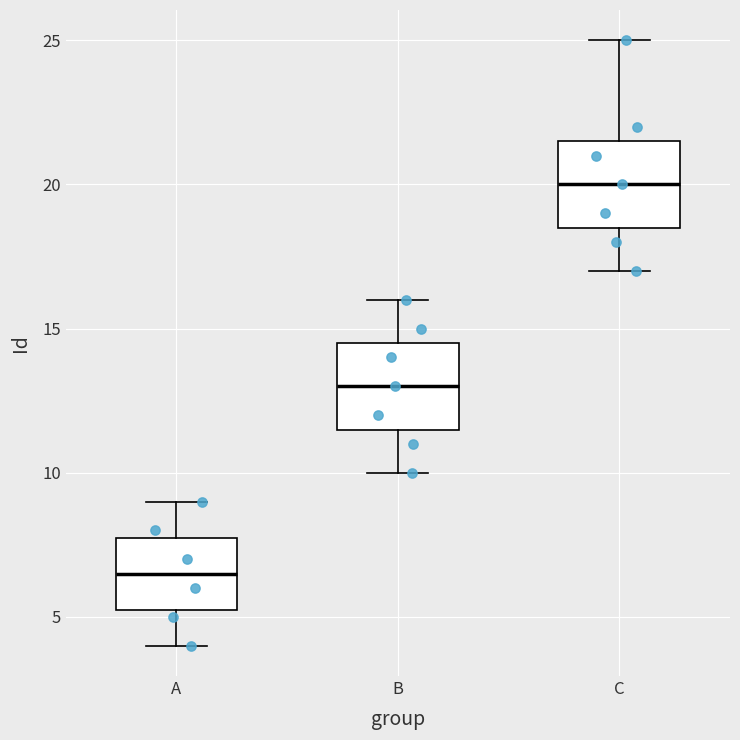

Where does the median line of the box for B sit on the y-axis? The values are not printed on the chart, so give them approximately, as read against the axis.

13.0